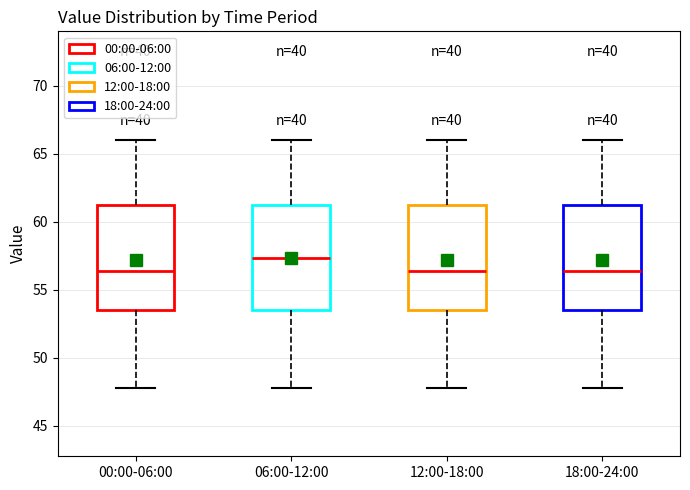

Reading left to right, transcribe this box plot: for each box, give where its median line is, the range the box spans, and where its two whiskers end, as read against the y-axis. The values are not printed on the chart, so give them approximately, as read against the axis.

00:00-06:00: median 56.5, box 53.5 to 61.5, whiskers 48.0 to 66.0
06:00-12:00: median 57.5, box 53.5 to 61.5, whiskers 48.0 to 66.0
12:00-18:00: median 56.5, box 53.5 to 61.5, whiskers 48.0 to 66.0
18:00-24:00: median 56.5, box 53.5 to 61.5, whiskers 48.0 to 66.0